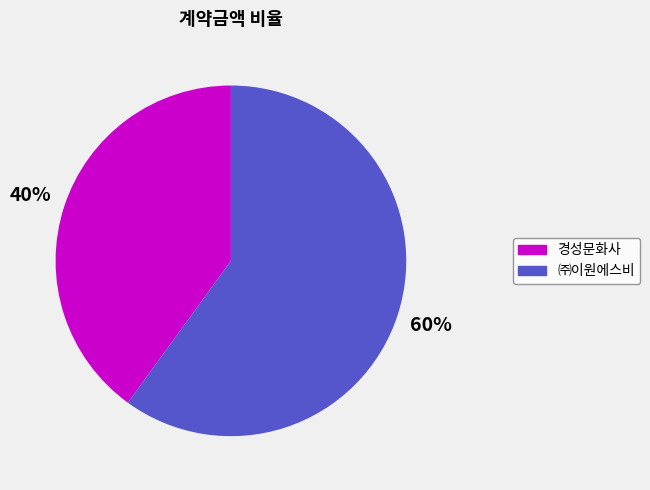

To the nearest percent, what is the difference between the largest and smallest slice percentages?

20%